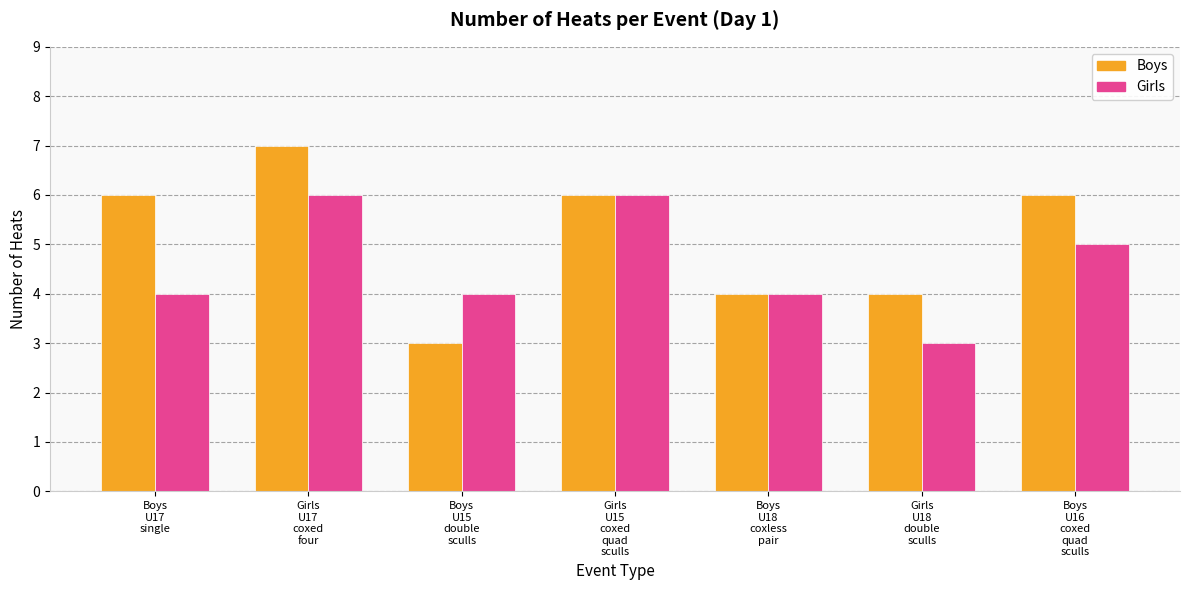

Does the chart contain stacked bars?

No